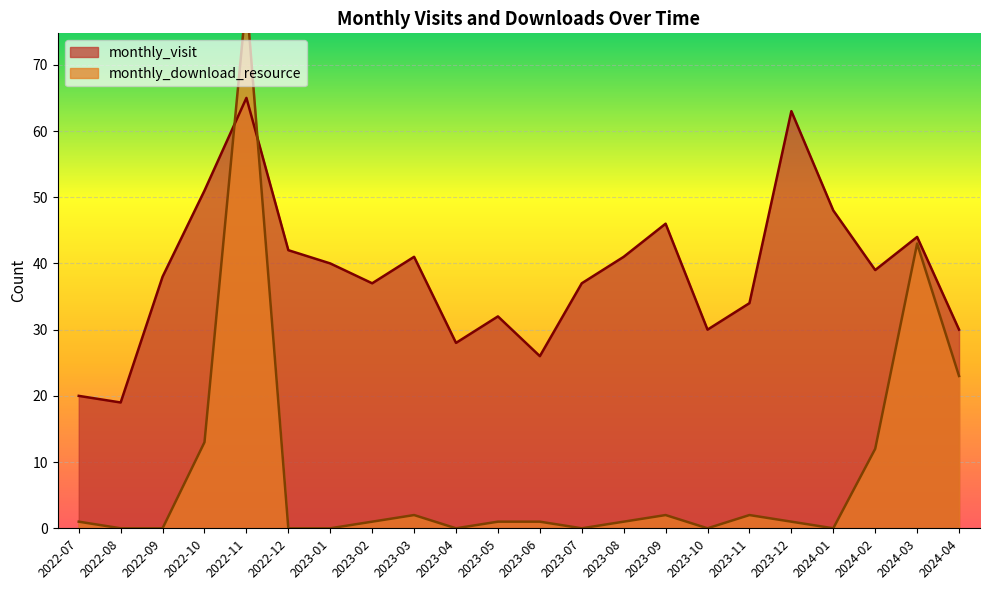

At which label is monthly_download_resource closest to 40?

2024-03